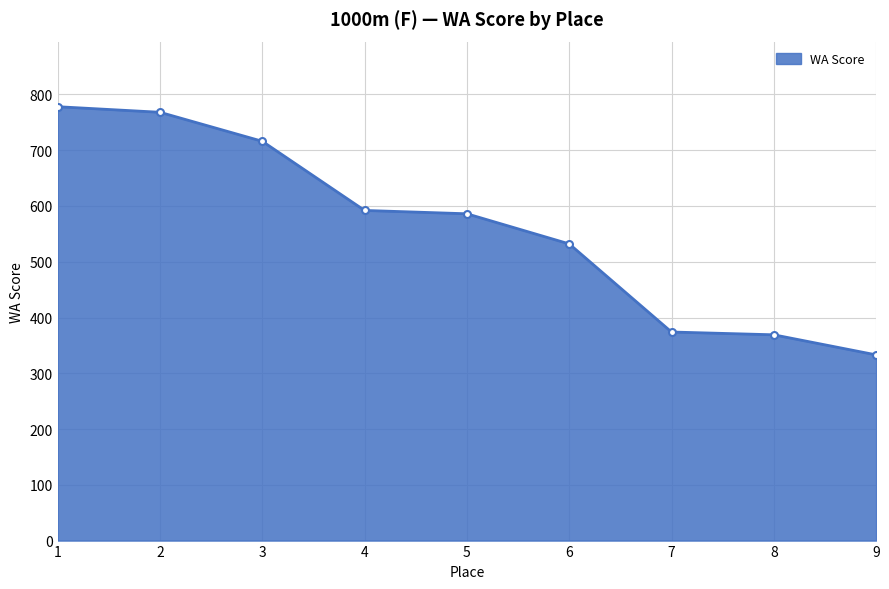

Which label corresponds to the smallest value in the chart?

9